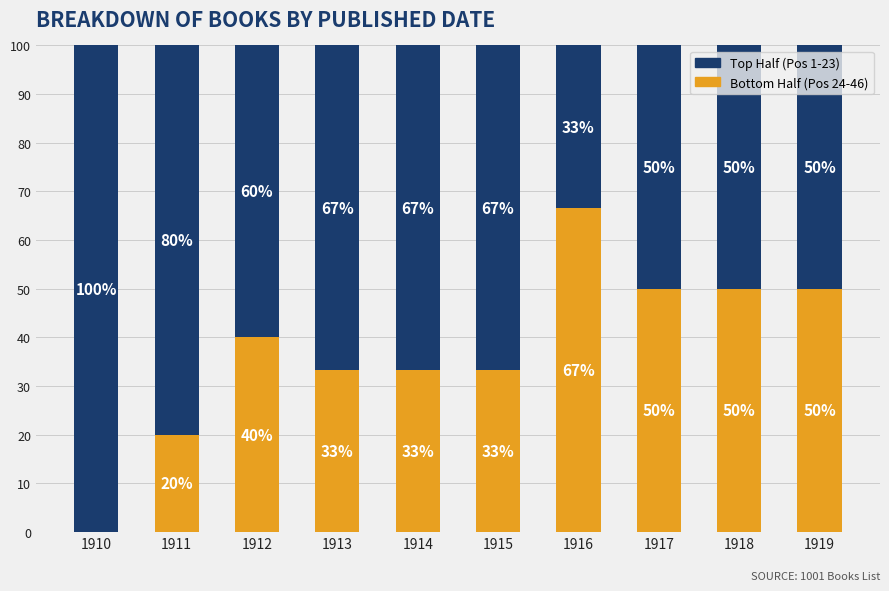

How many positive values does the Bottom Half (Pos 24-46) series have?

9